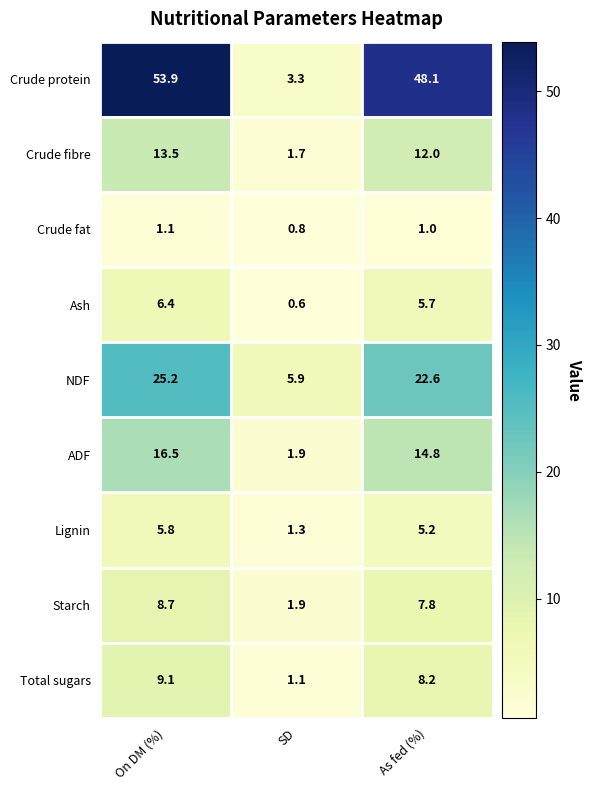

Rank the series by their maximum value, from lowest to highest.

Crude fat, Lignin, Ash, Starch, Total sugars, Crude fibre, ADF, NDF, Crude protein